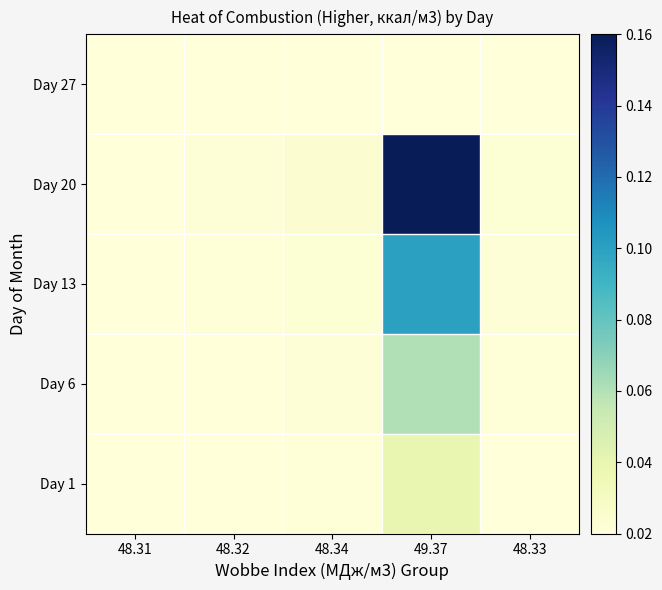

At how many categories does at least one series exceed 0?

5